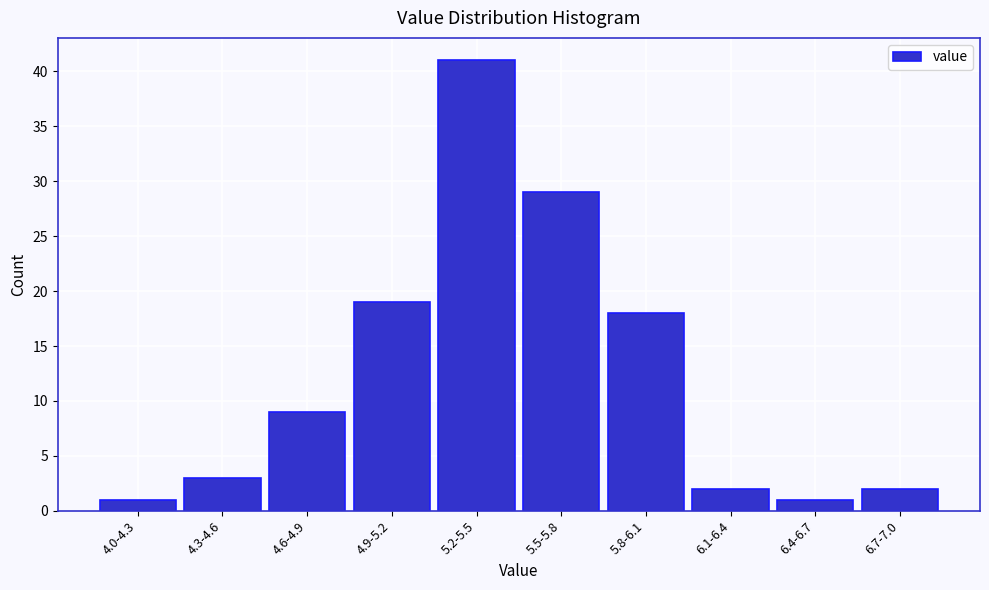

Reading left to right, list all the values displayed in this chart.

1	3	9	19	41	29	18	2	1	2